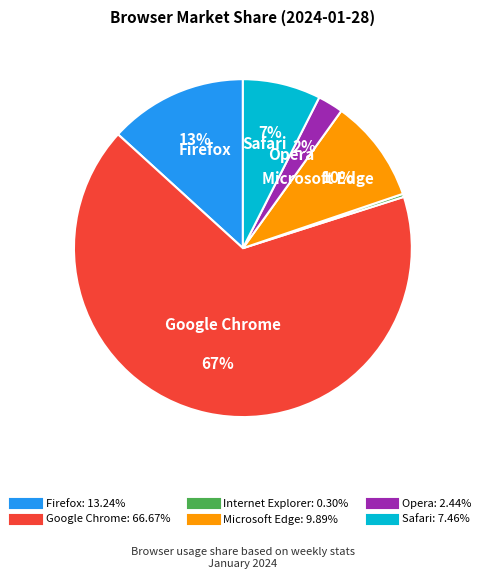

Does any single category account for the majority?

Yes